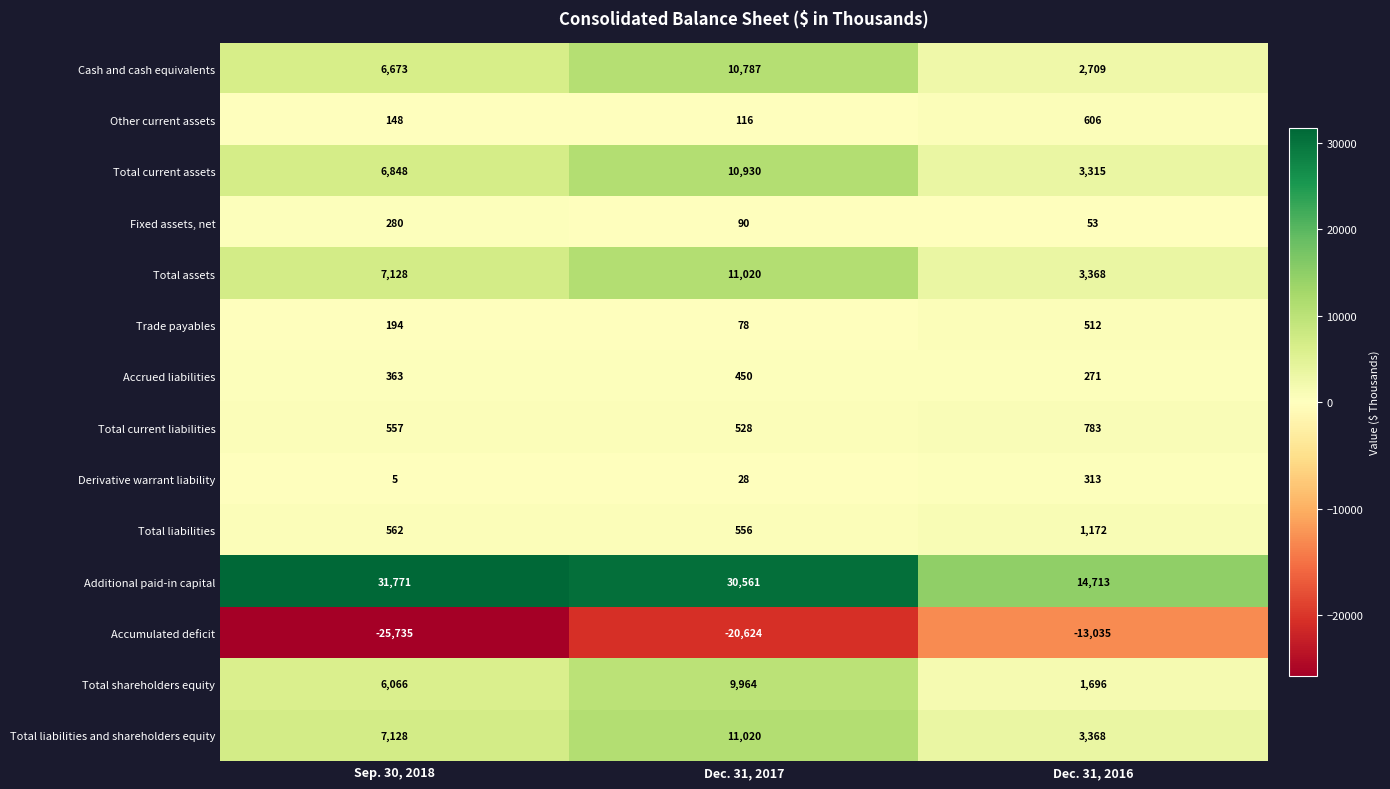

True or false: Total assets has a value of 7128 at Sep. 30, 2018.

True